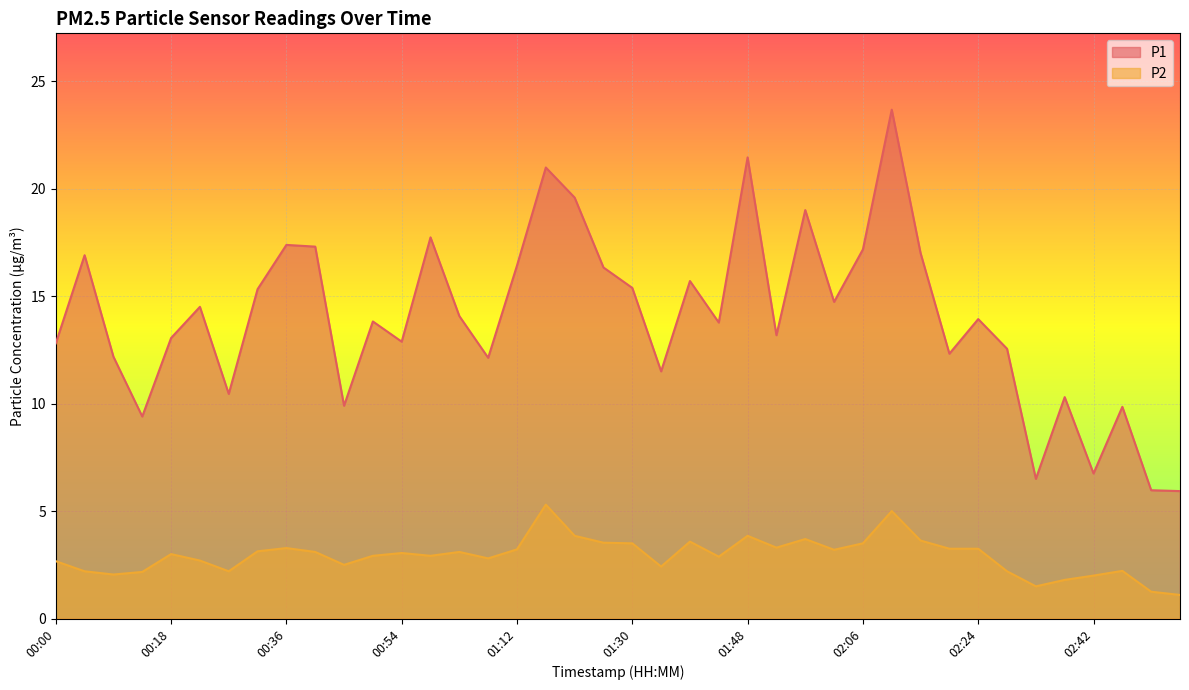

At which label does P2 first exceed 3?

00:32